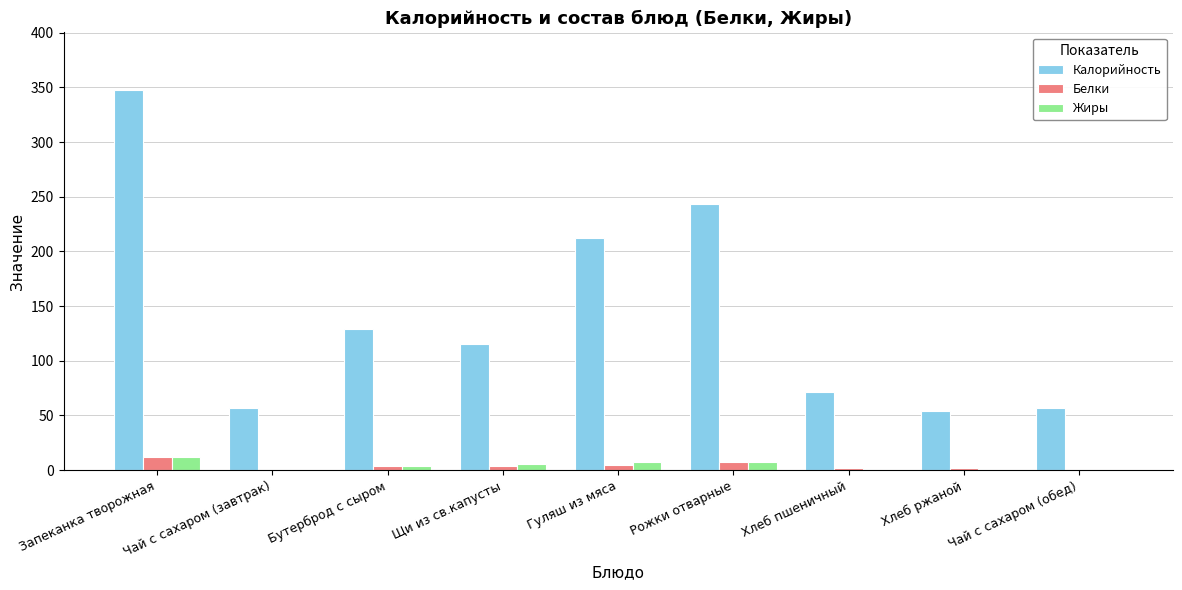

What are all the series names shown in the legend?

Калорийность, Белки, Жиры